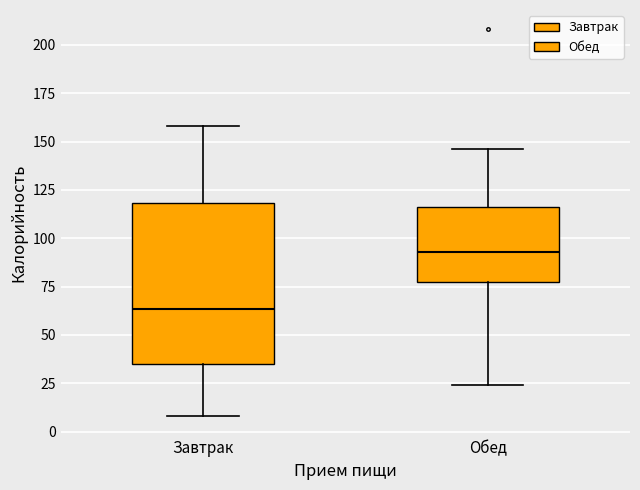

Which box is the tallest, from its lower edge to its upper edge?

Завтрак